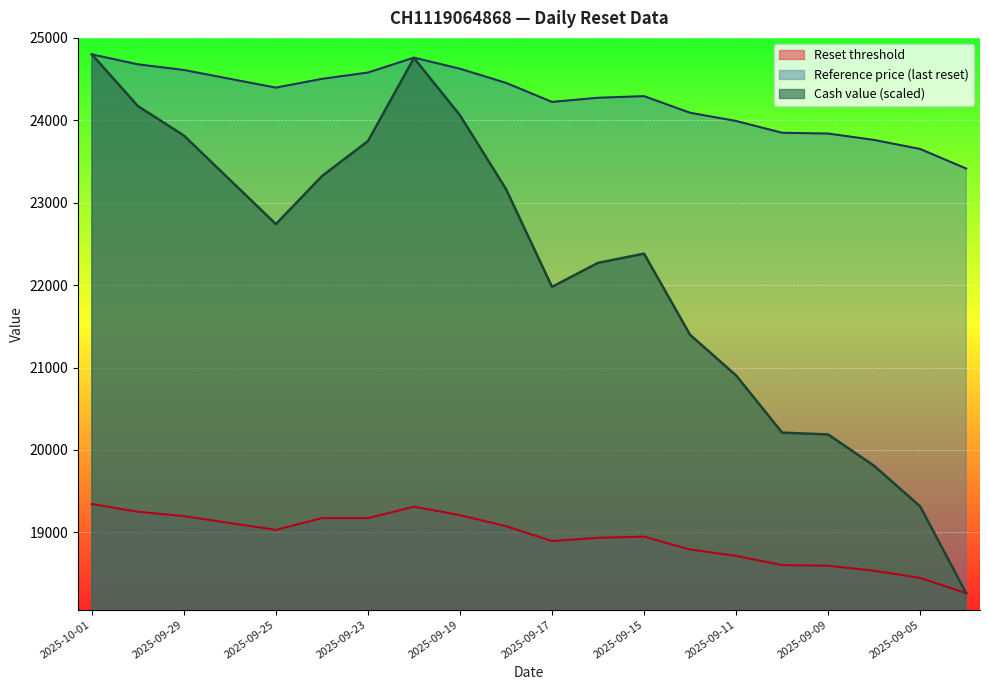

Where is the first local maximum for Cash value?

2025-09-22